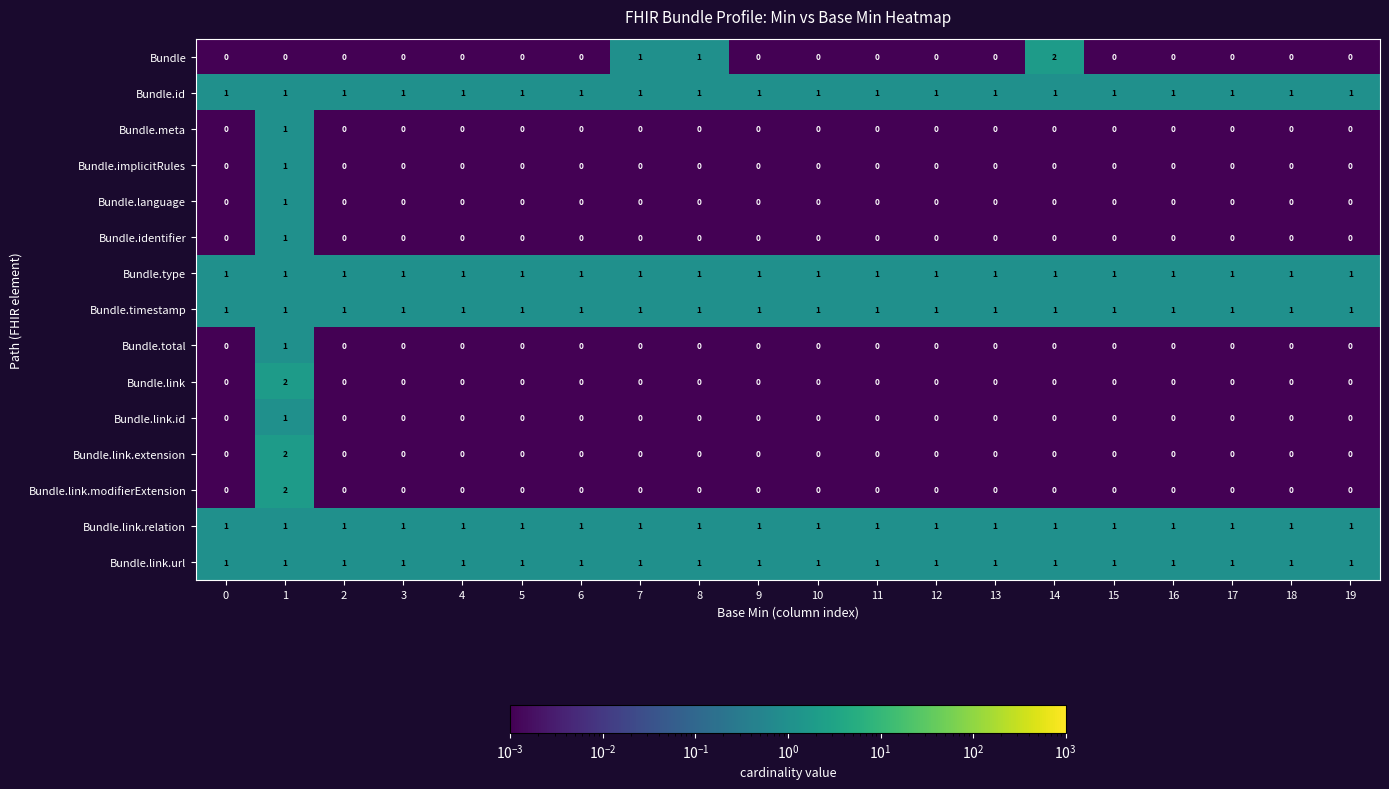

The Bundle.link.extension series shows -1 at 15. True or false?

False